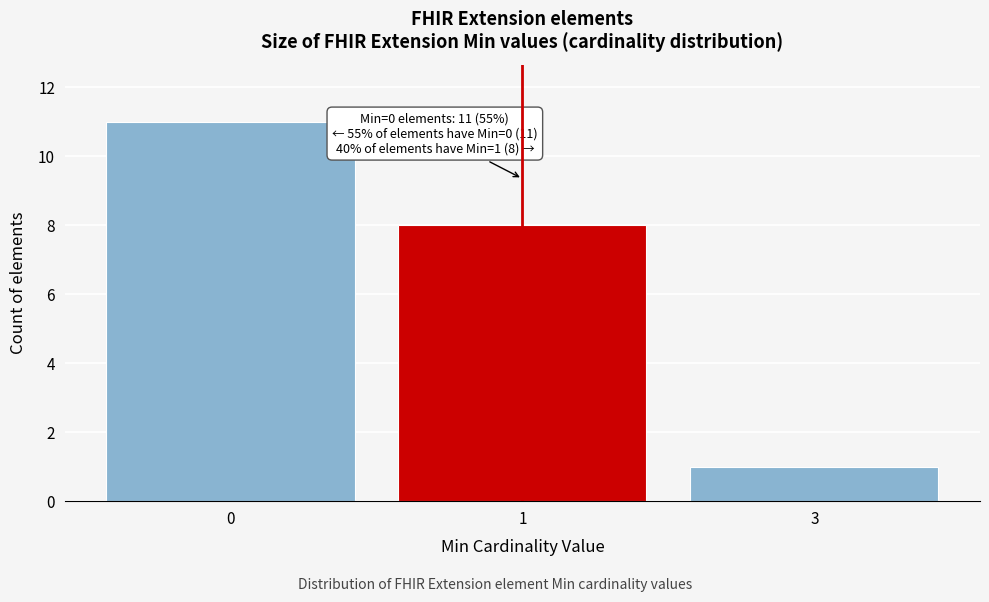

Reading right to left, transcribe all the data shown in this chart.

3=1	1=8	0=11